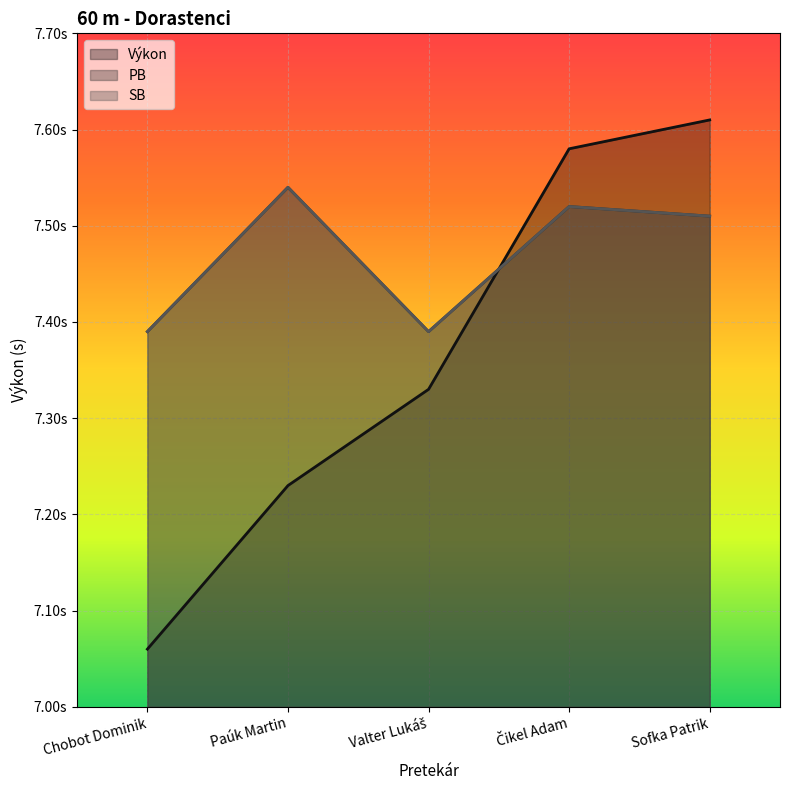

Is the value of SB at Paúk Martin greater than the value of PB at Sofka Patrik?

Yes